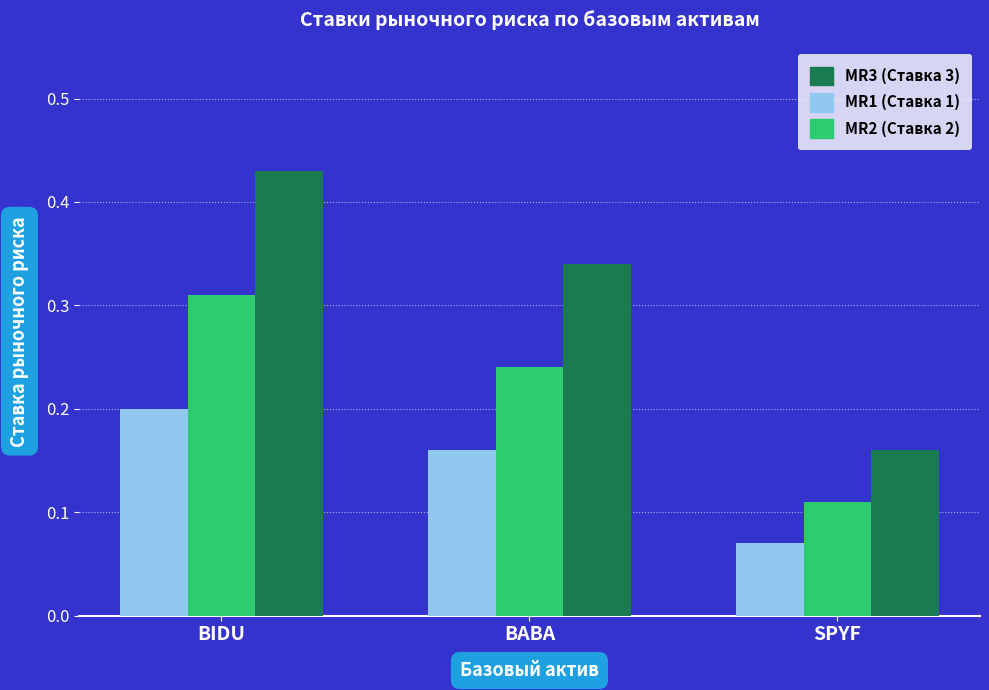

How many categories are shown in the chart?

3